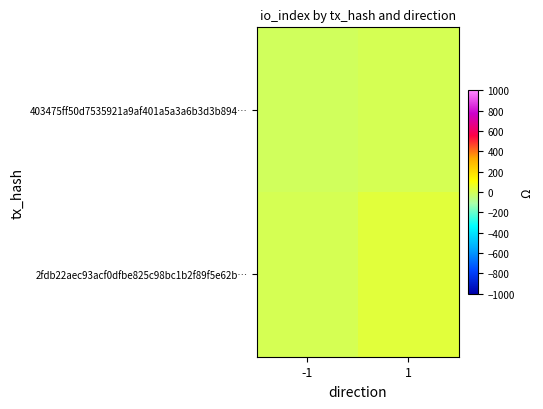

Which category has the highest value across all series?

1